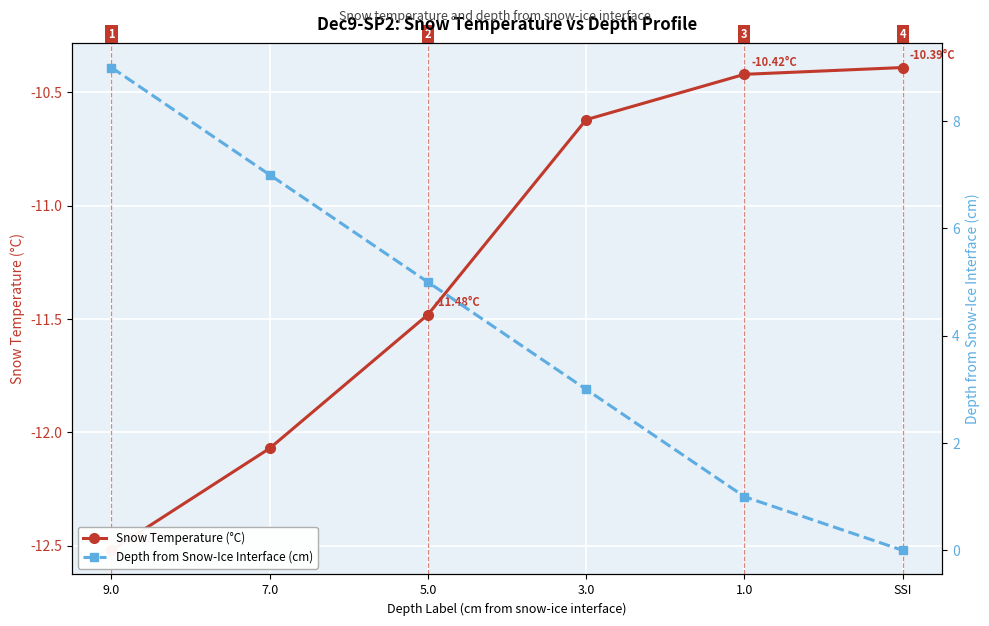

What is the sum of the Depth from Snow-Ice Interface (cm) values at 3.0 and SSI?

3.0